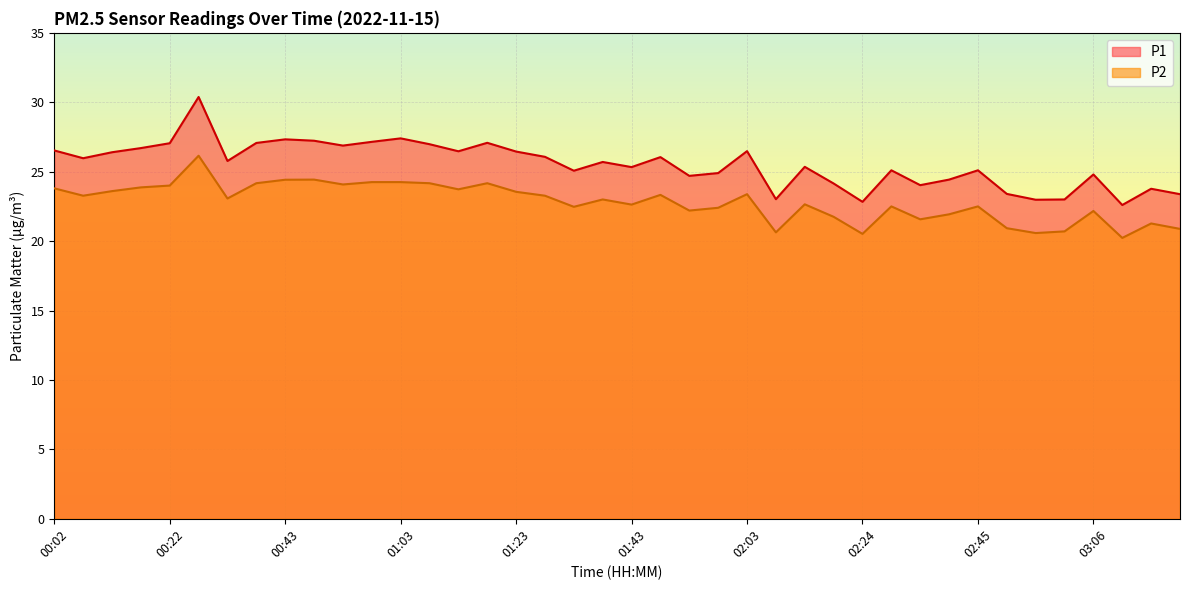

Which series has the largest total across all categories?

P1